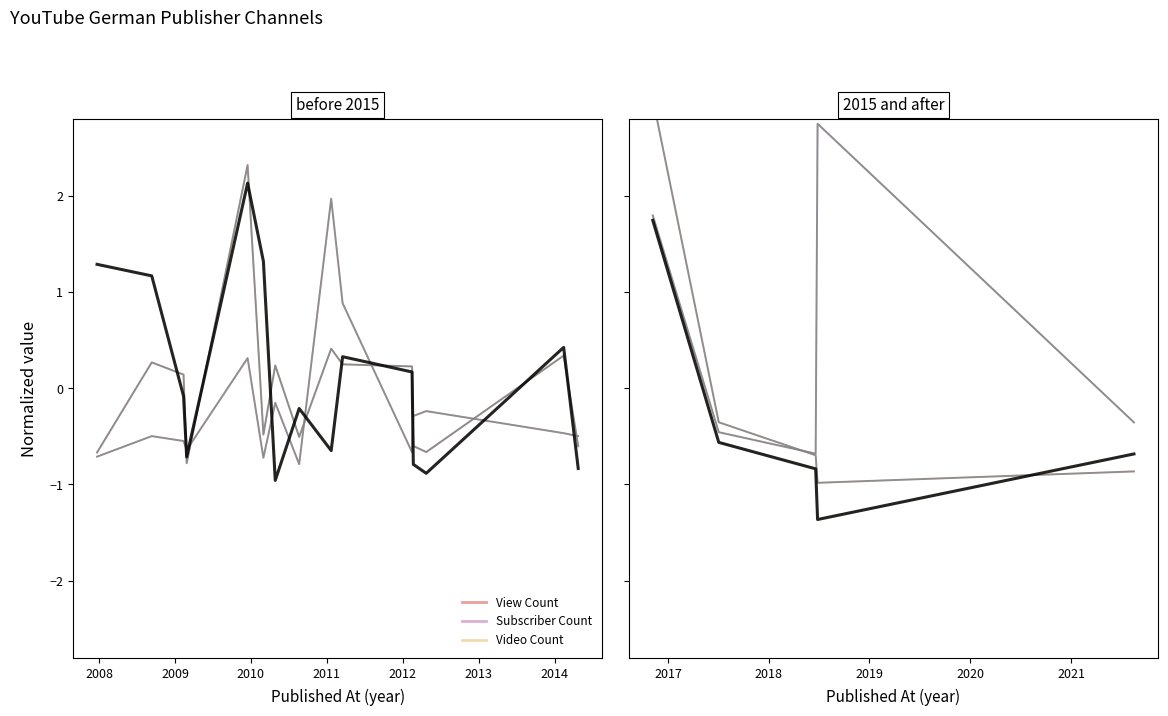

Is the value of Subscriber Count at 2012 greater than the value of View Count at 11?

No